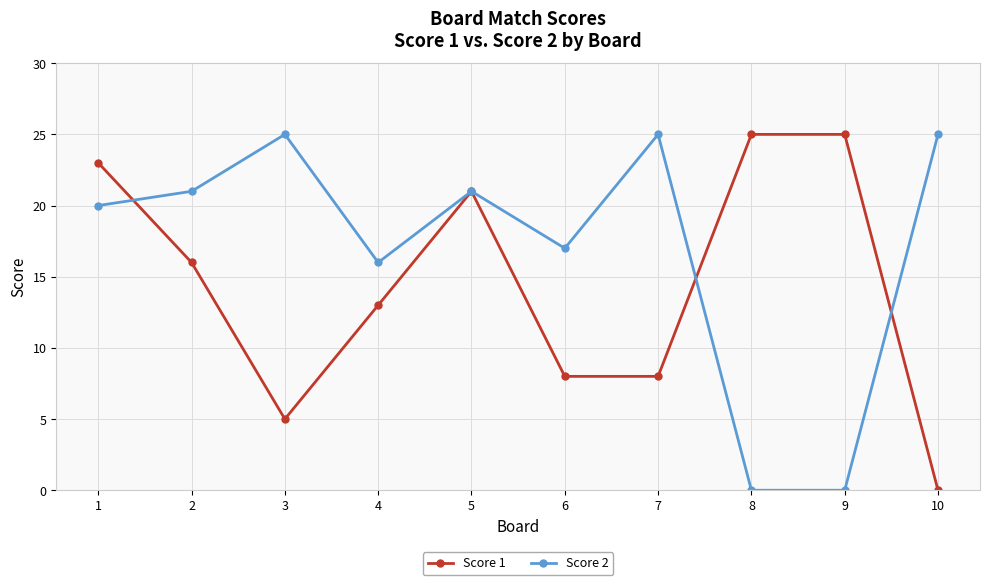

What is the value of the Score 1 point at the 6th from the left?

8